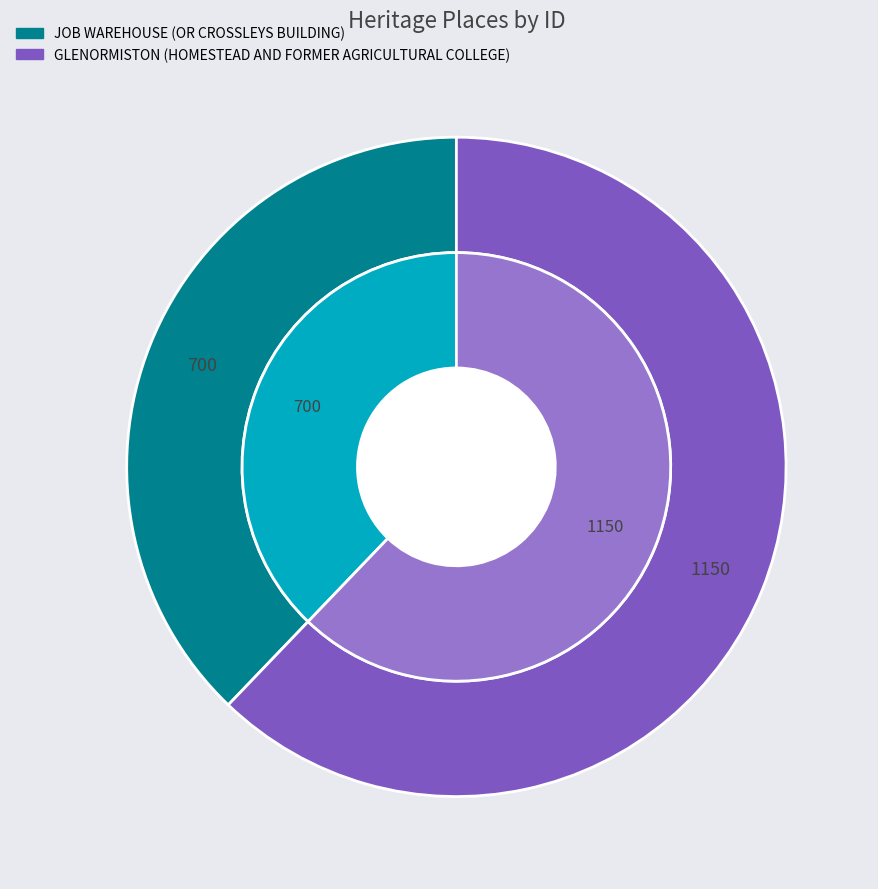

The GLENORMISTON (HOMESTEAD AND FORMER AGRICULTURAL COLLEGE) slice represents 53% of the pie. True or false?

False